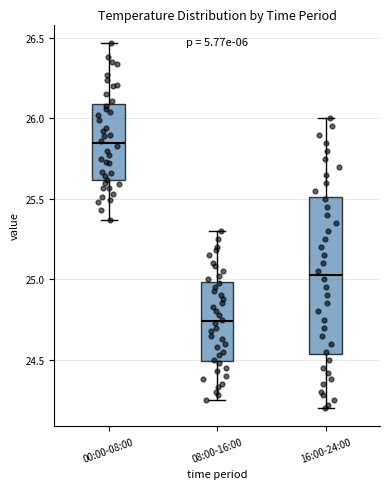

Where is the lower edge of the box for 00:00-08:00 on the y-axis? The values are not printed on the chart, so give them approximately, as read against the axis.

25.60